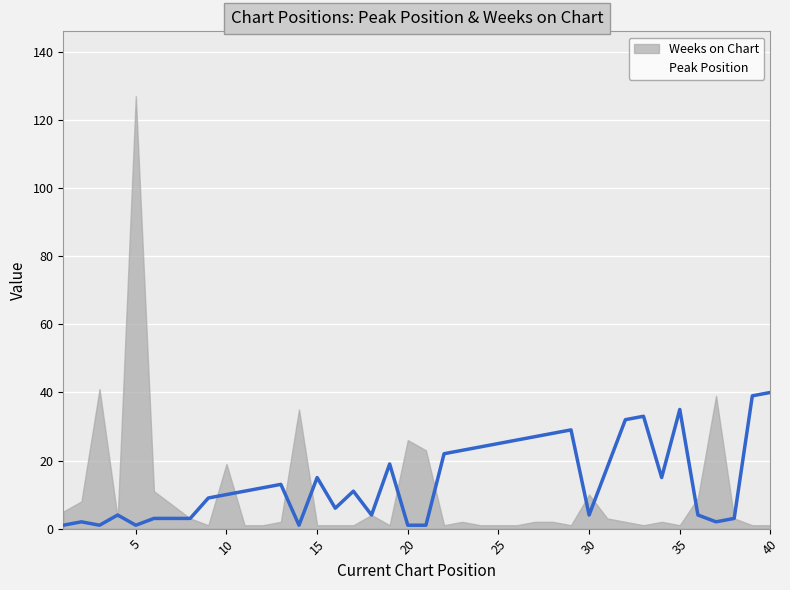

Reading right to left, list all the values displayed in this chart.

40	39	3	2	4	35	15	33	32	18	4	29	28	27	26	25	24	23	22	1	1	19	4	11	6	15	1	13	12	11	10	9	3	3	3	1	4	1	2	1